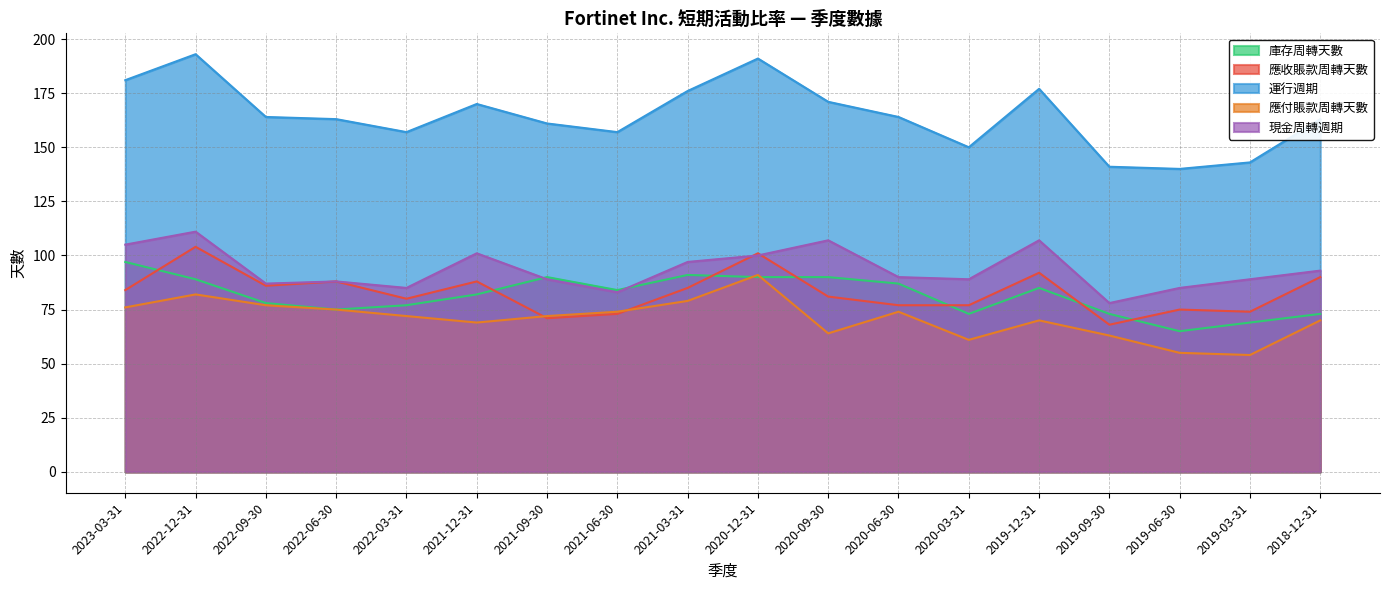

How many values in the 庫存周轉天數 series are below 84?

9